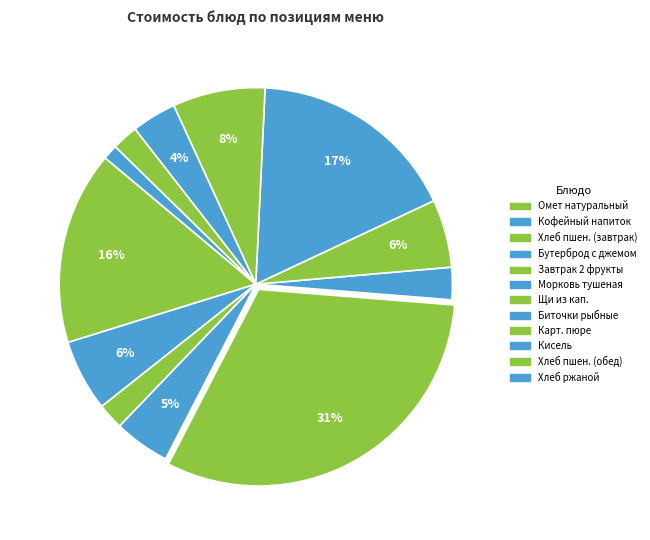

Which category has the biggest portion of the pie?

Завтрак 2 фрукты